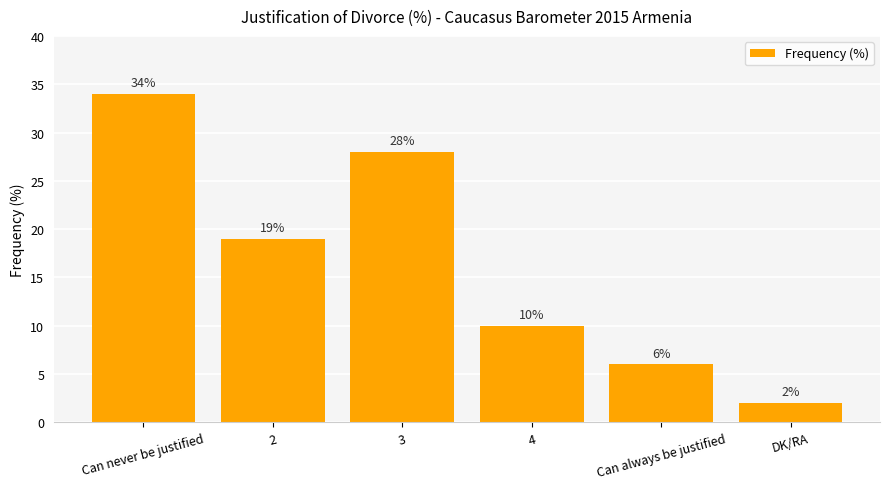

What is the value of the 3rd bar from the left?

28